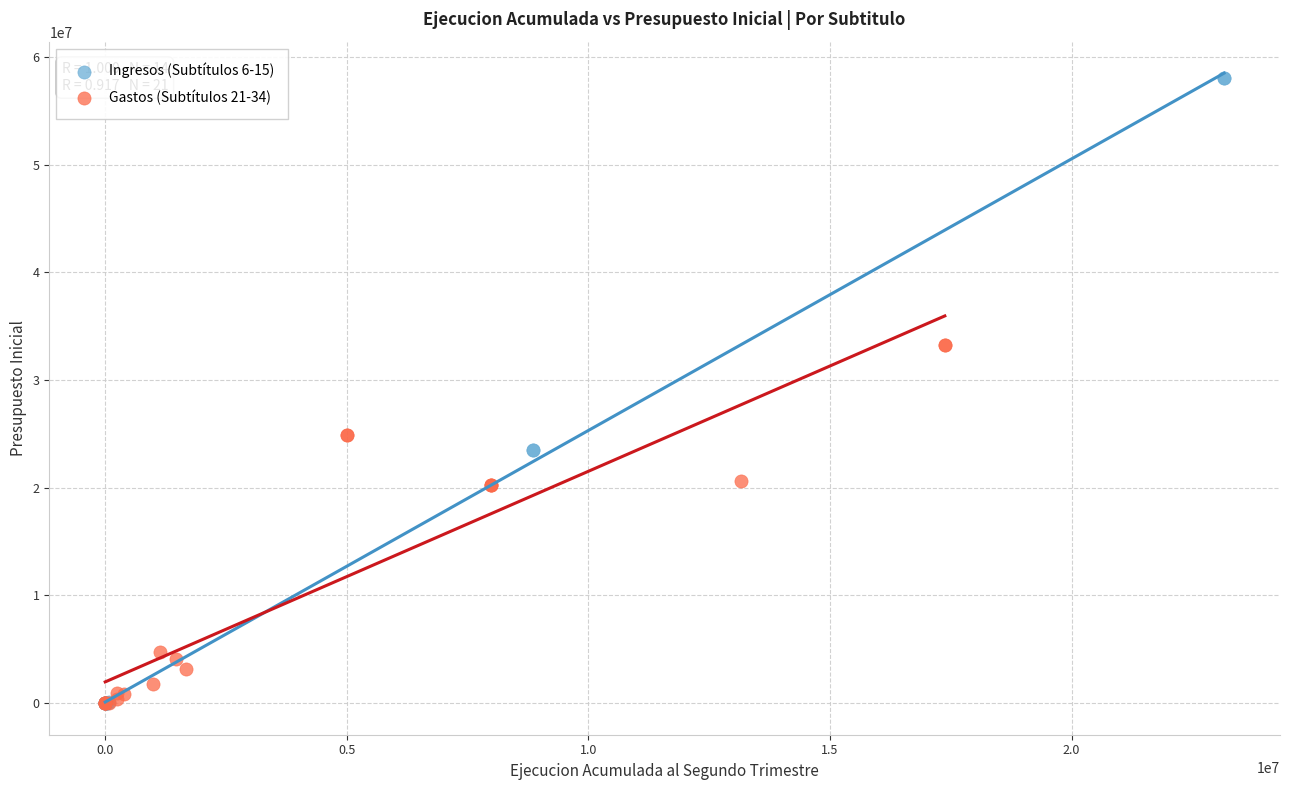

Which series has the widest spread of Y values?

Ingresos (Subtítulos 6-15)